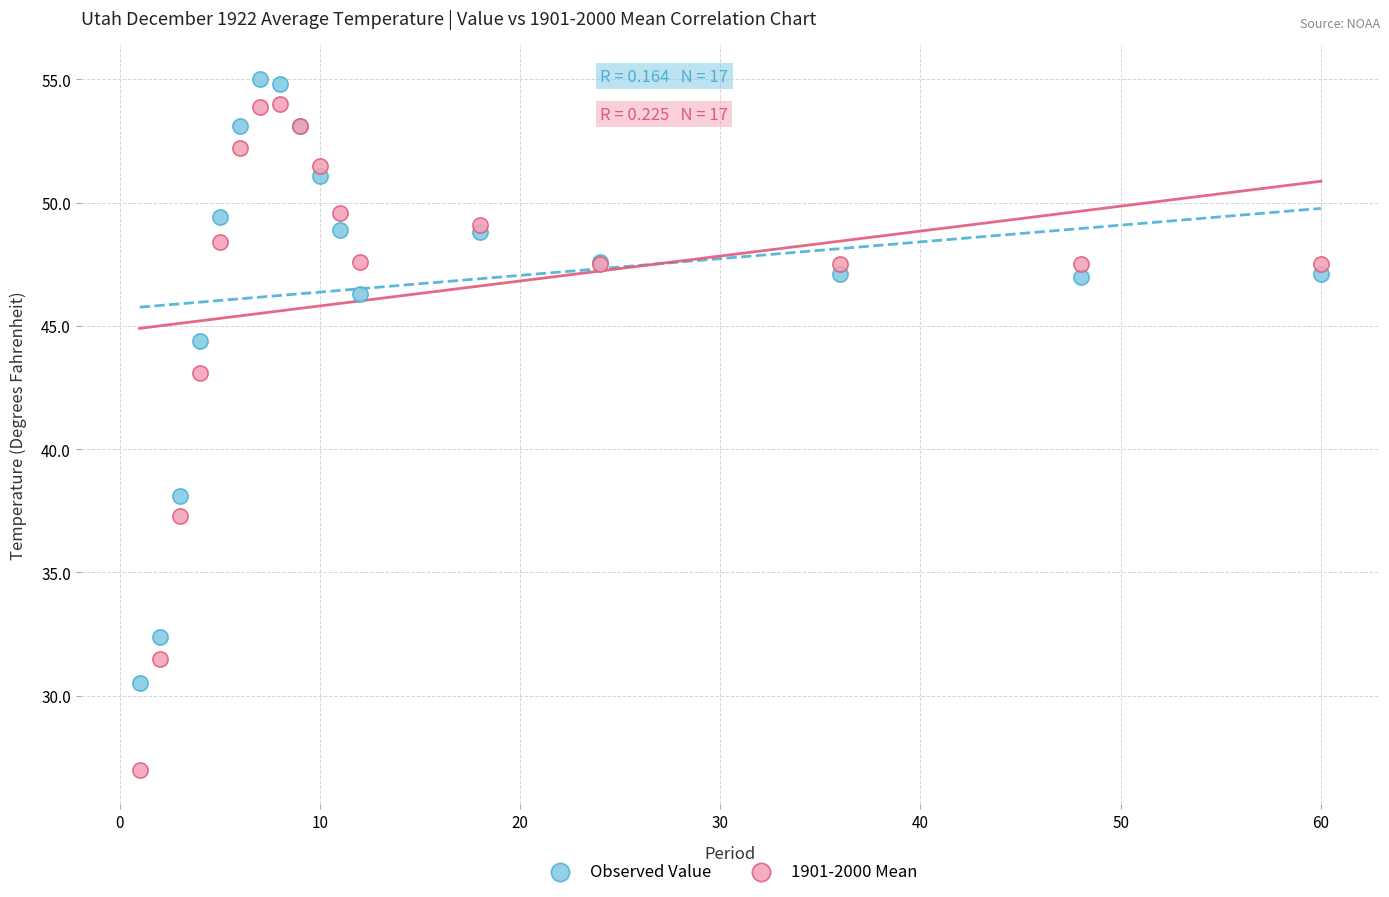

Which series contains the highest Y value?

Observed Value